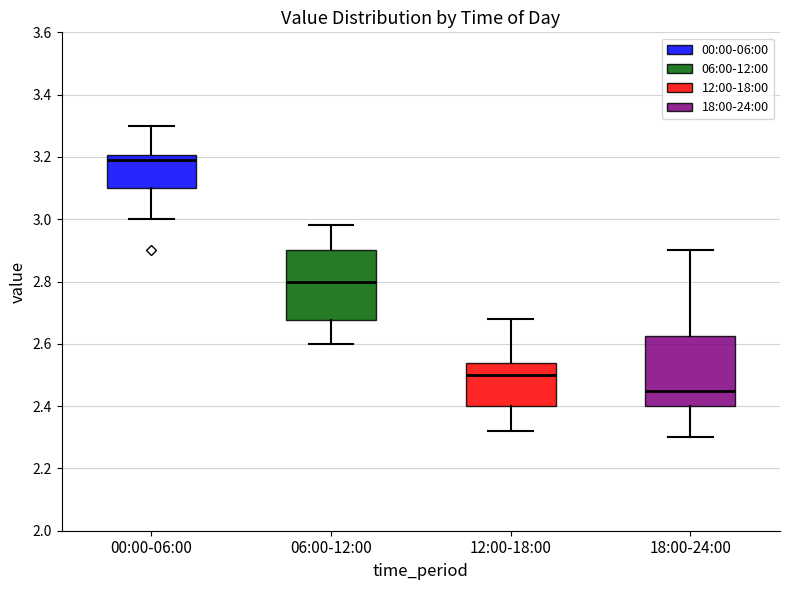

Reading left to right, transcribe this box plot: for each box, give where its median line is, the range the box spans, and where its two whiskers end, as read against the y-axis. The values are not printed on the chart, so give them approximately, as read against the axis.

00:00-06:00: median 3.20 (just below the box's upper edge), box 3.10 to 3.20, whiskers 3.00 to 3.30
06:00-12:00: median 2.80, box 2.68 to 2.90, whiskers 2.60 to 2.98
12:00-18:00: median 2.50, box 2.40 to 2.54, whiskers 2.32 to 2.68
18:00-24:00: median 2.46, box 2.40 to 2.62, whiskers 2.30 to 2.90